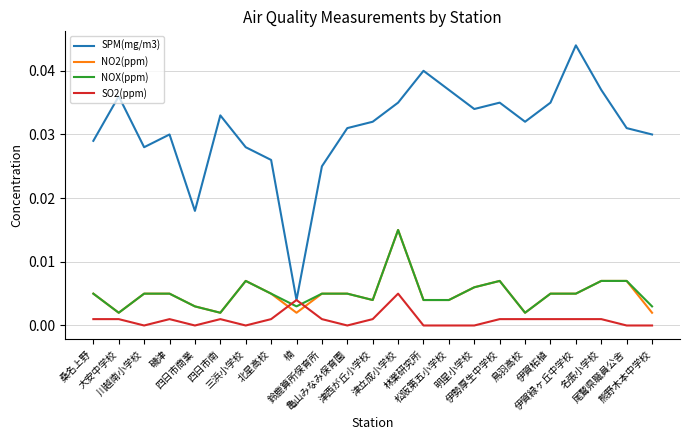

Which series has the largest range (max minus min)?

SPM(mg/m3)